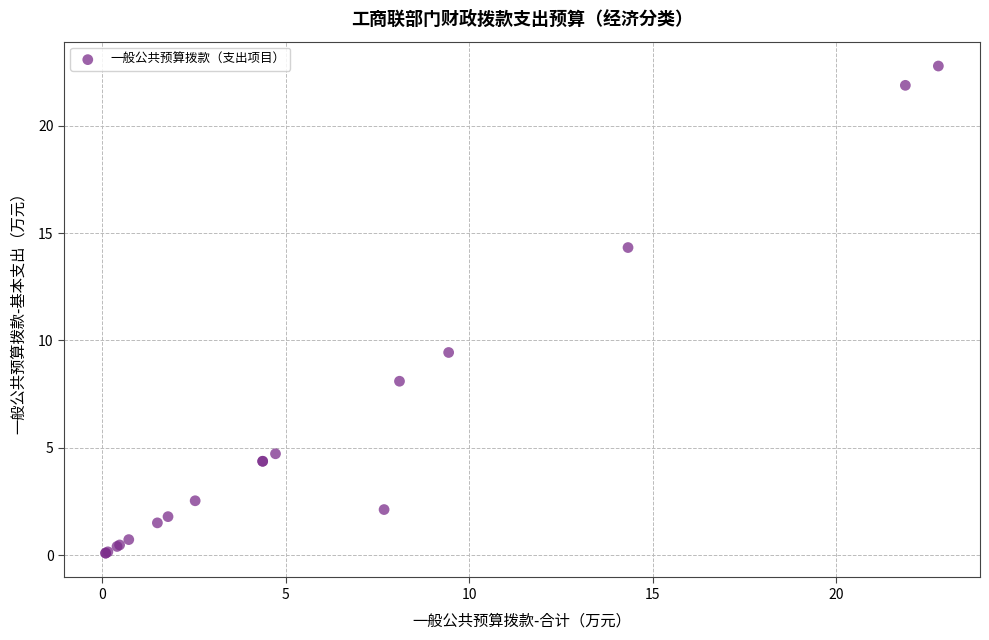

What Y value in the scatter plot is closest to 11?

9.4